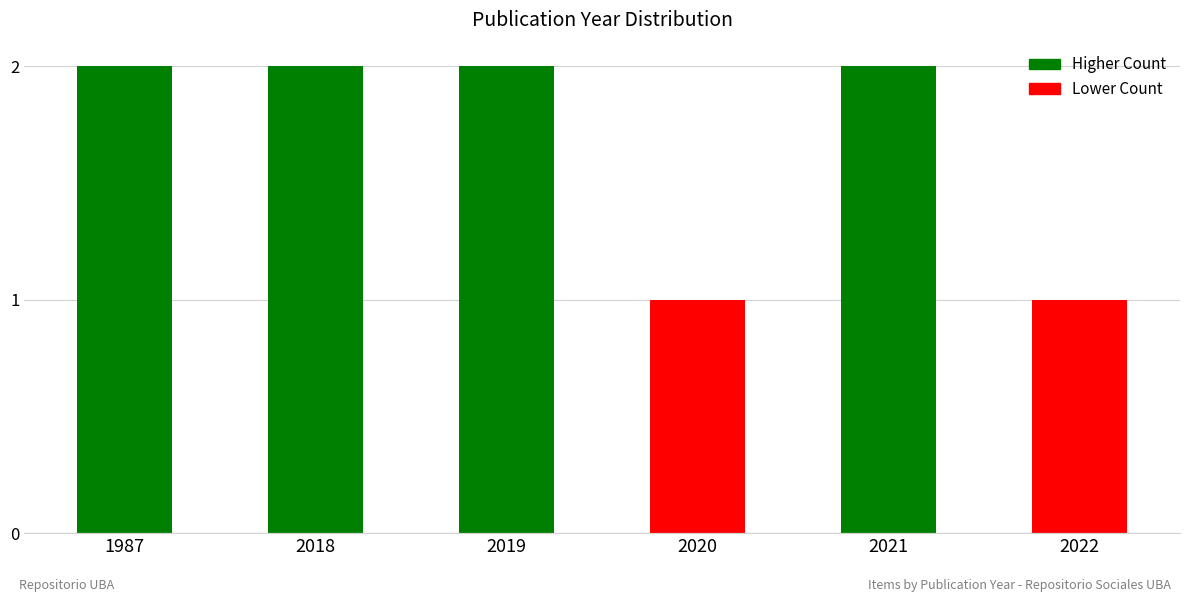

What is the ratio of the value at 1987 to the value at 2018?

1.0